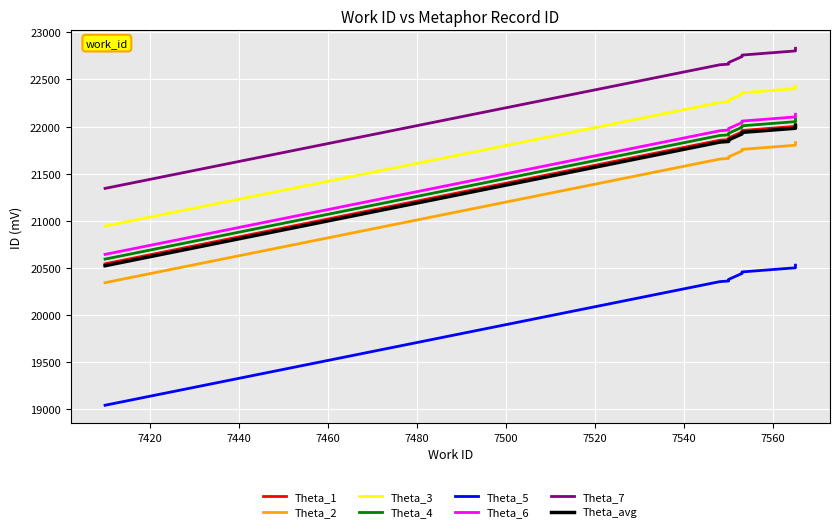

Is it true that Theta_1 equals 32302 at 7550?

False